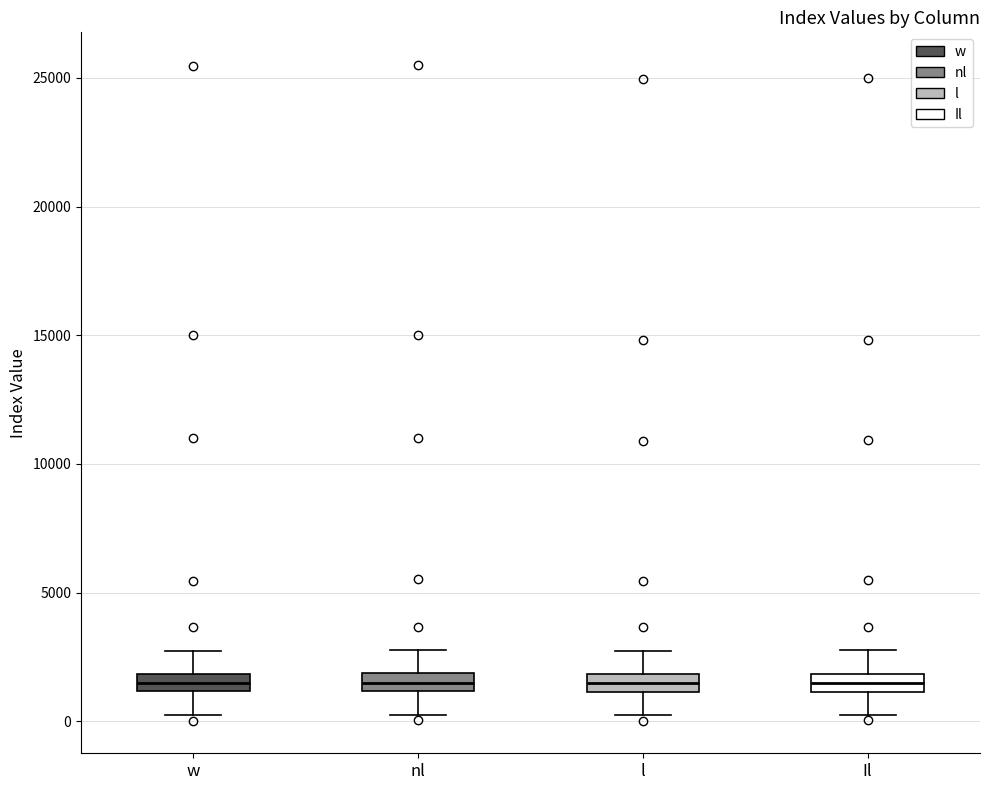

Where is the upper edge of the box for l on the y-axis? The values are not printed on the chart, so give them approximately, as read against the axis.

2000